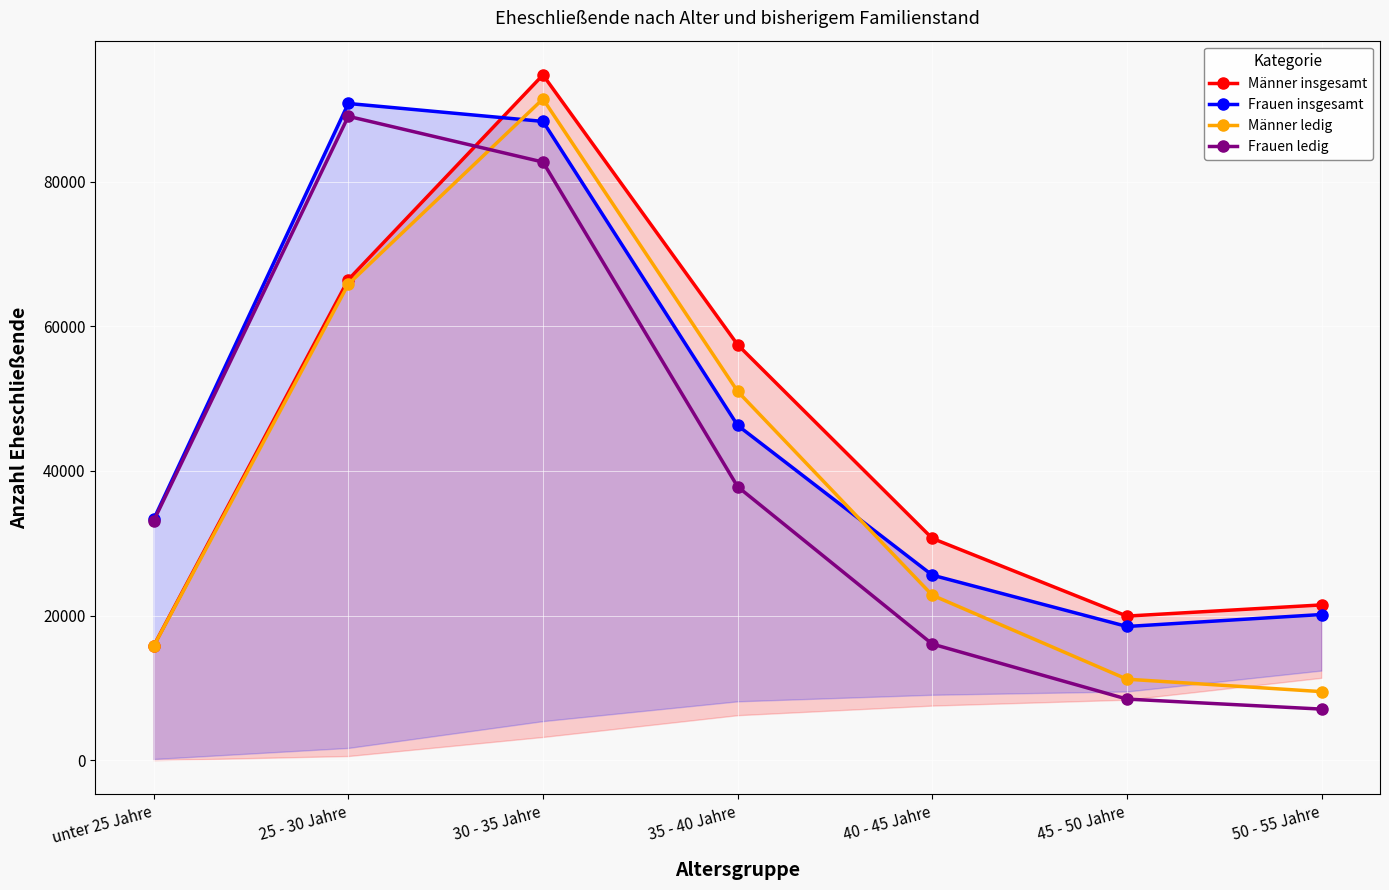

How many times do Männer insgesamt and Frauen ledig cross each other?

1